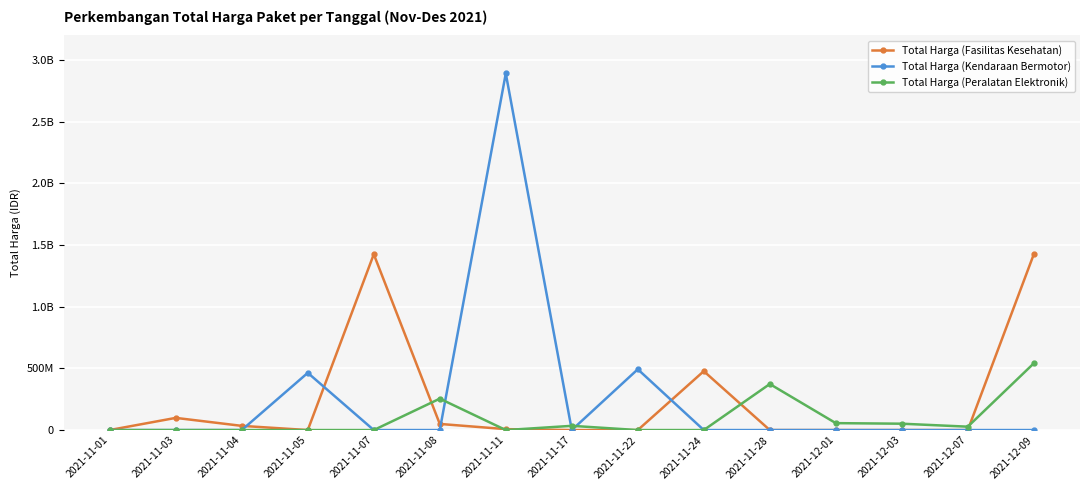

After their last crossing, which series has the higher values: Total Harga (Kendaraan Bermotor) or Total Harga (Fasilitas Kesehatan)?

Total Harga (Fasilitas Kesehatan)